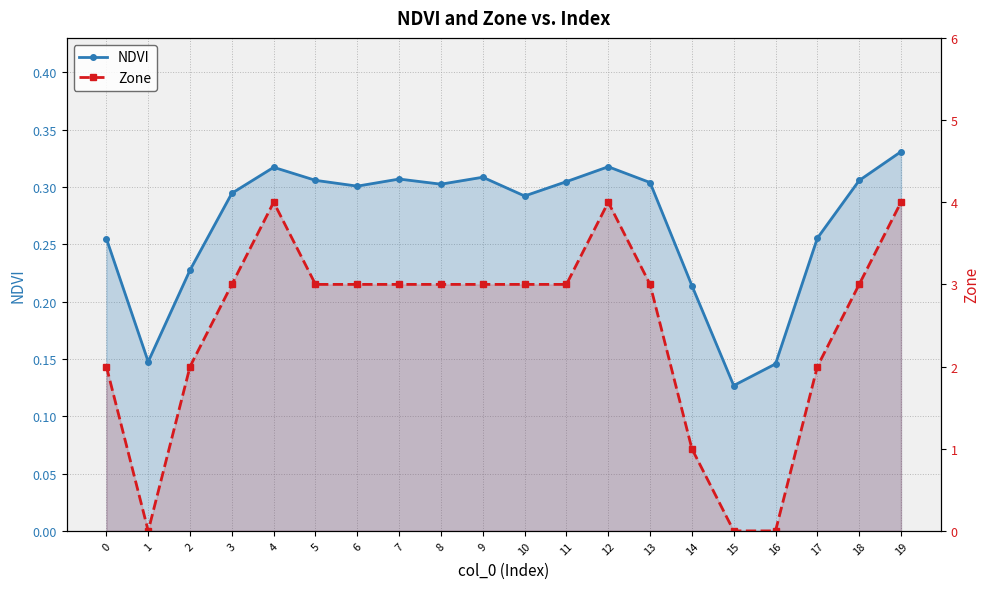

Which label corresponds to the smallest value in the chart?

1